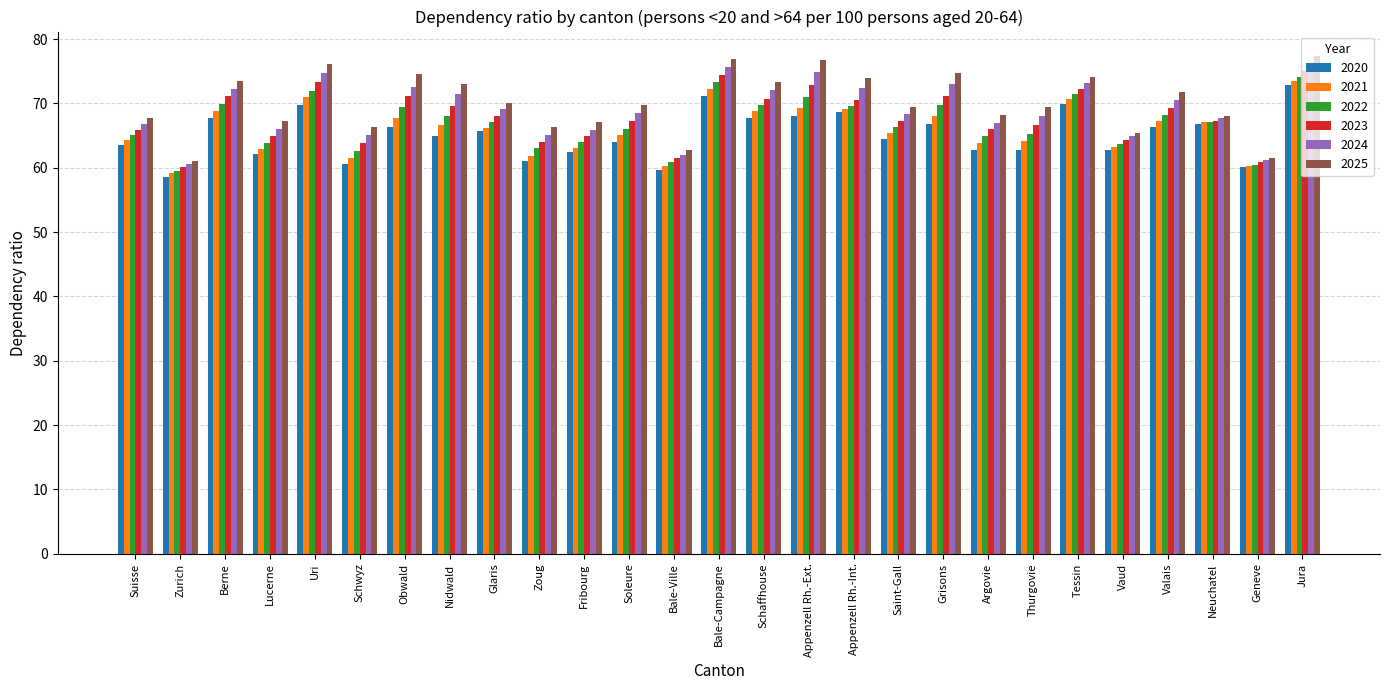

Is it true that 2022 equals 14.9 at Argovie?

False